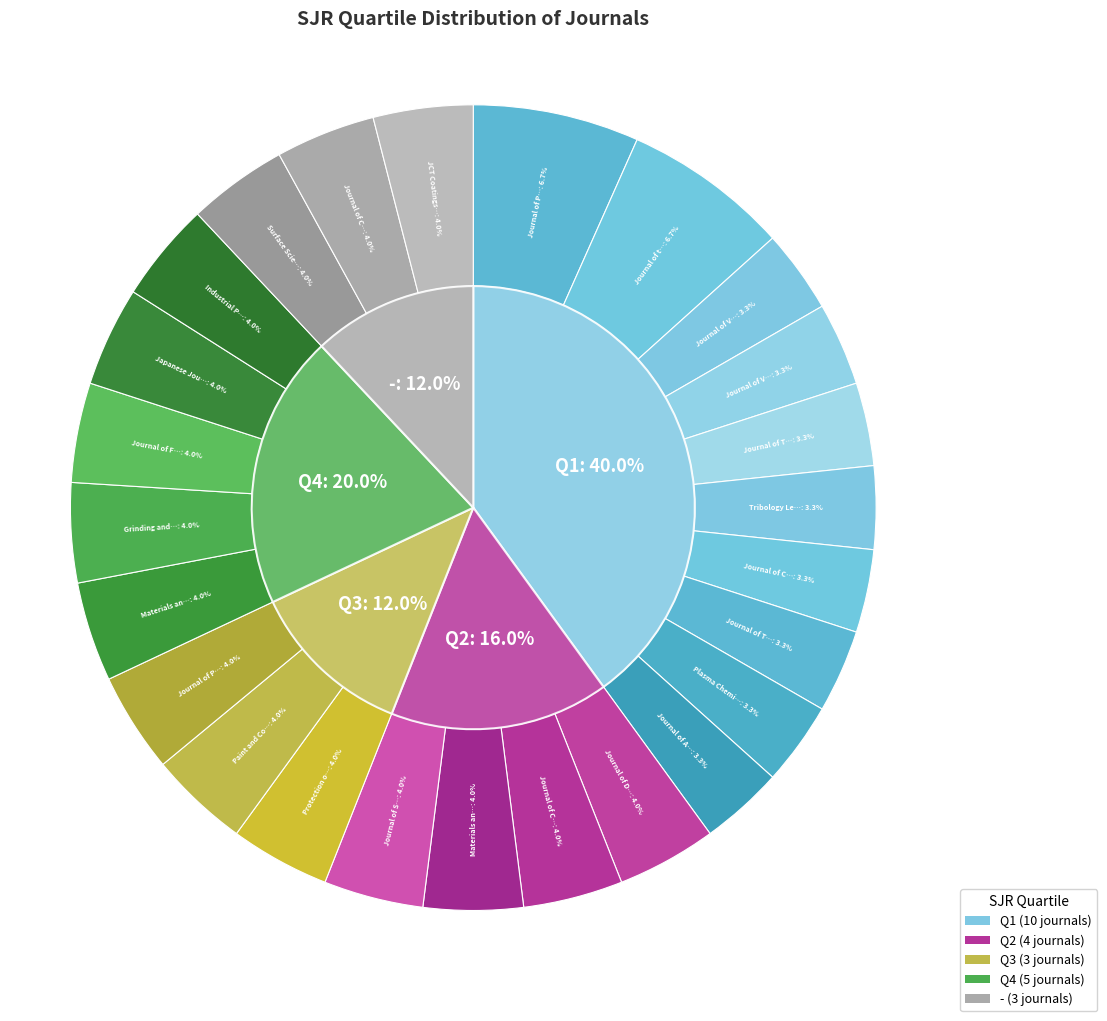

Is it true that - is 3% of the pie?

False